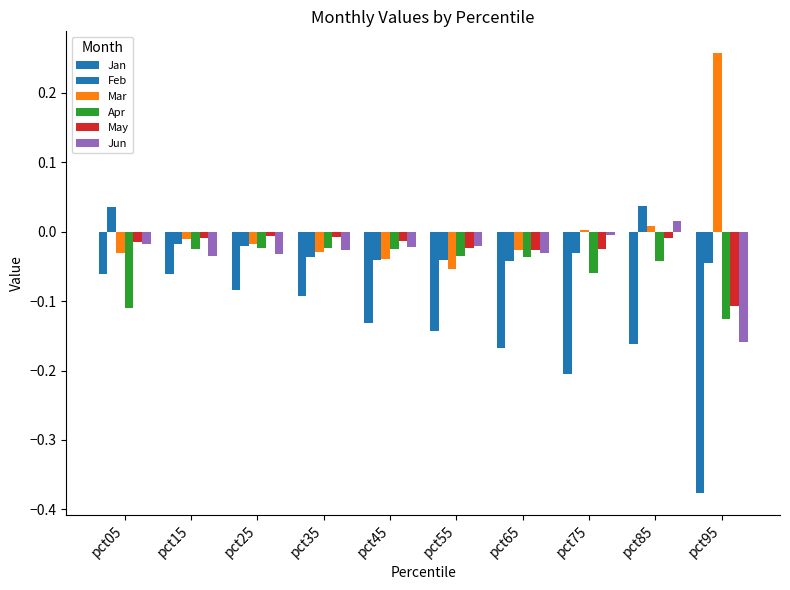

Is it true that Feb equals -0.0 at pct35?

True